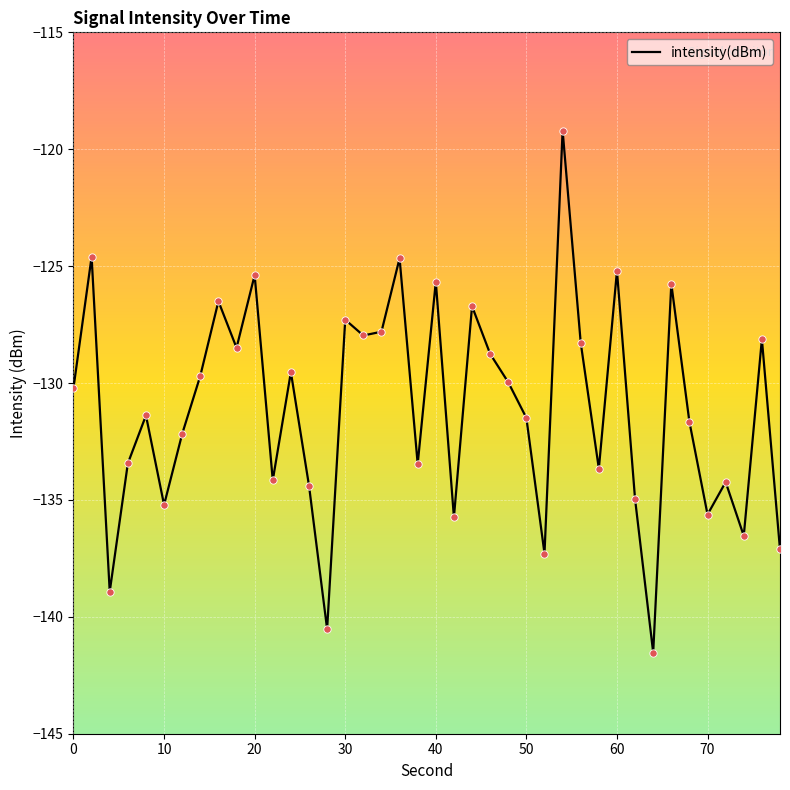

What is the difference between the maximum and minimum values?

22.3